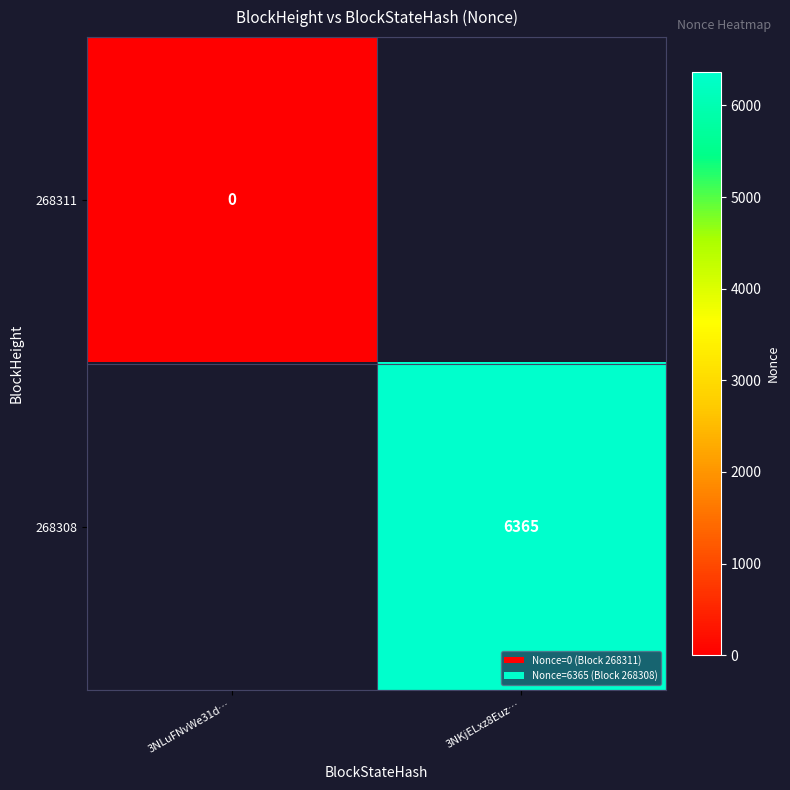

True or false: 268308 has a value of 3011 at 3NKjELxz8Euz….

False